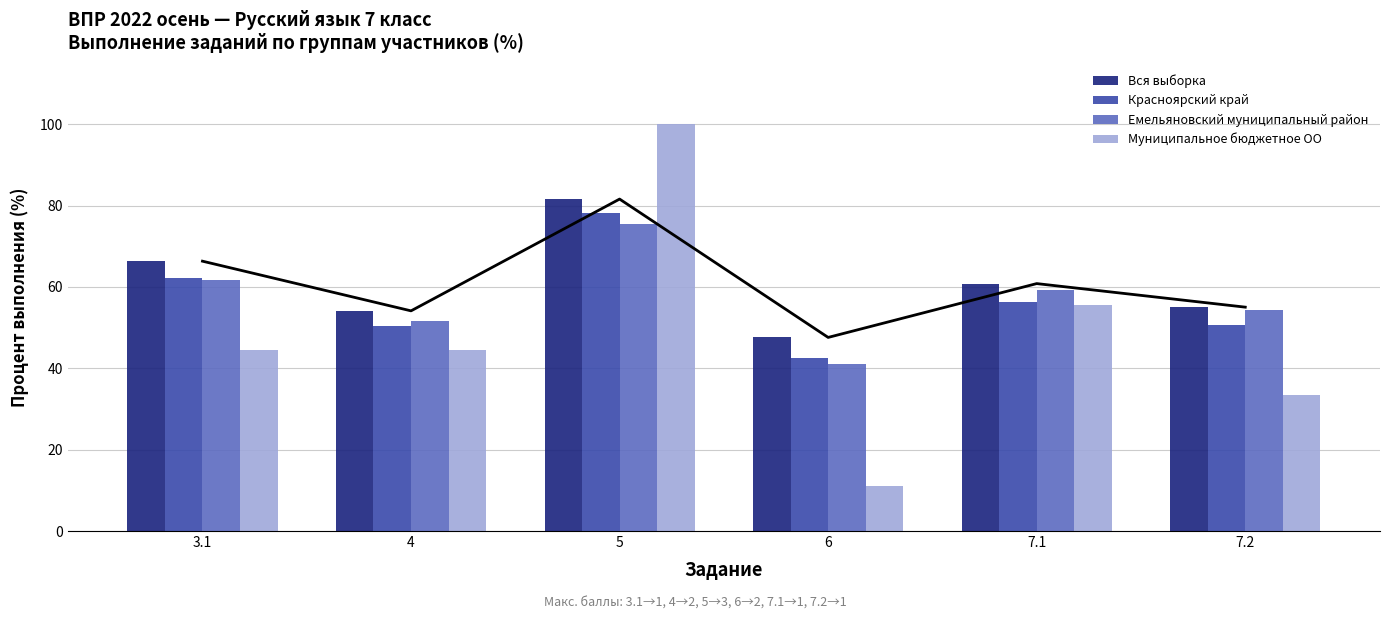

What is the label of the 3rd bar from the left?

5